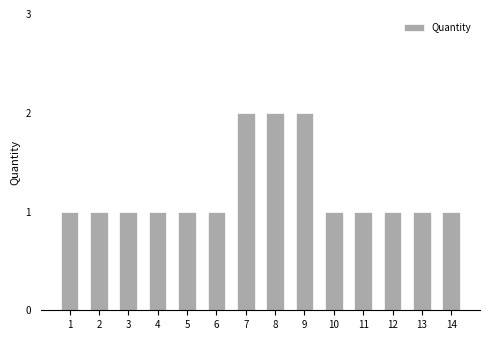

What is the value of the 14th bar from the left?

1